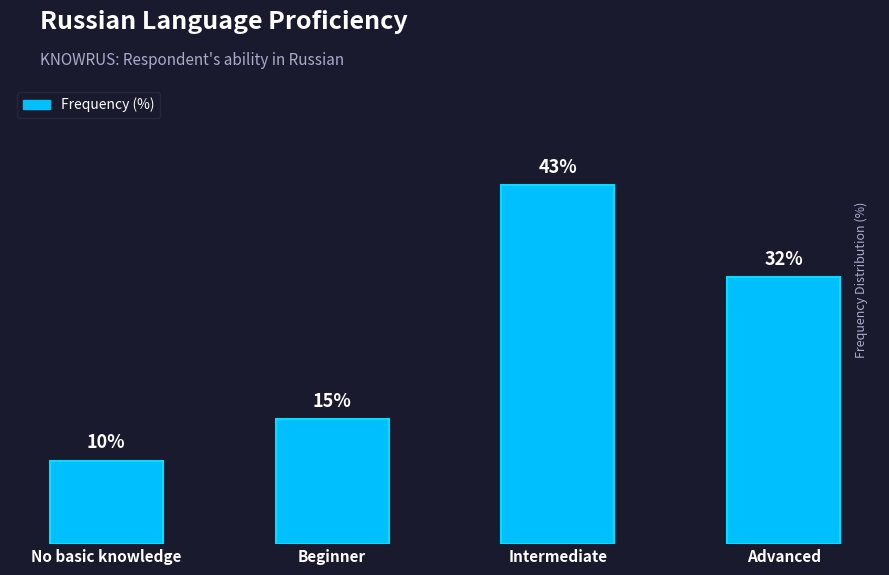

What is the difference between the maximum and second lowest values?

28